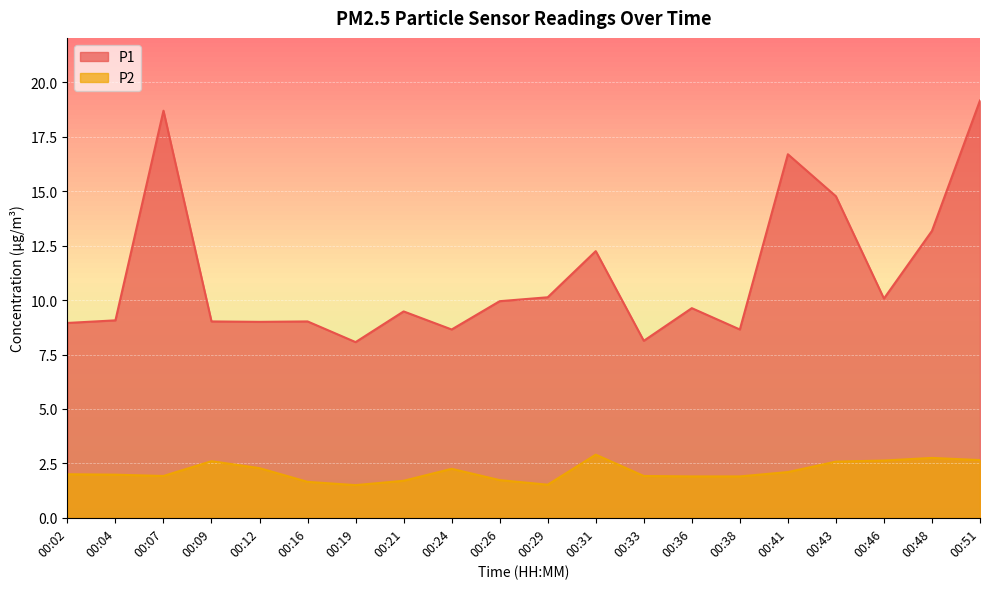

How many interior local valleys does the P2 series have?

3